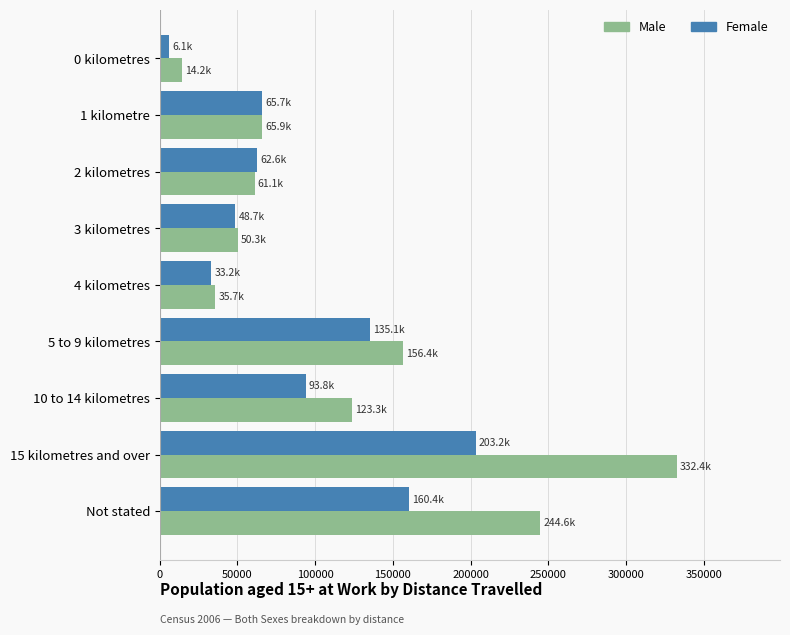

What is the total value across all series at 2 kilometres?

123657